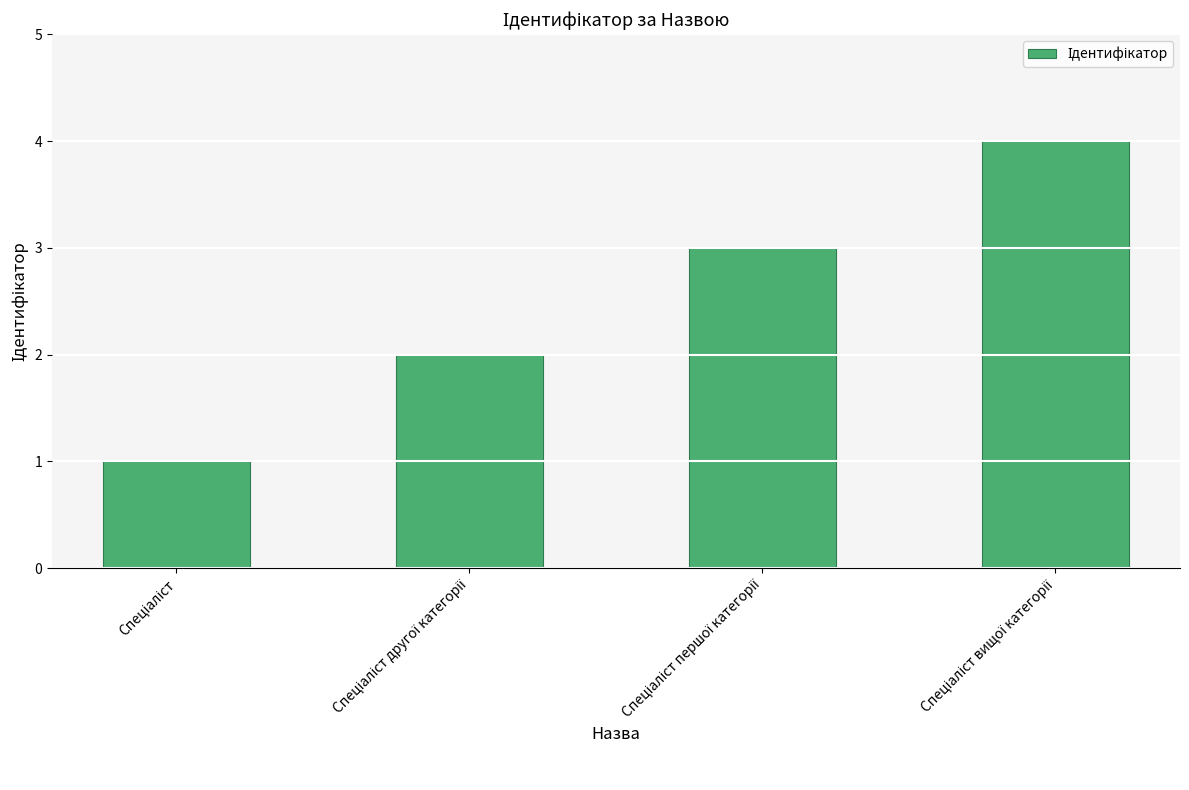

What is the sum of all values?

10